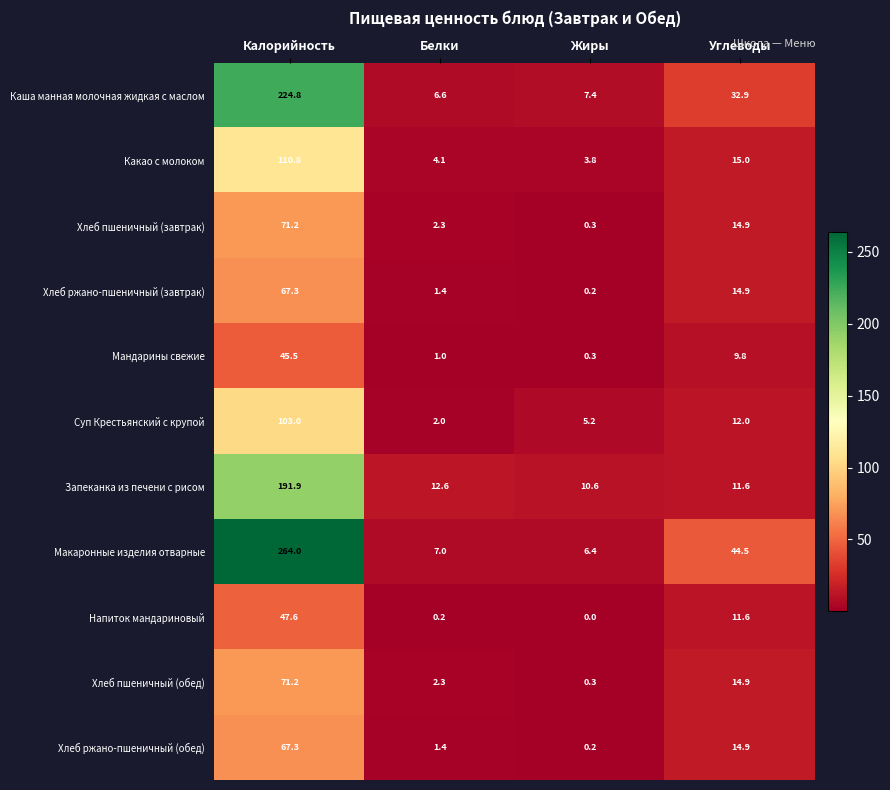

Which series has the widest spread of values?

Макаронные изделия отварные